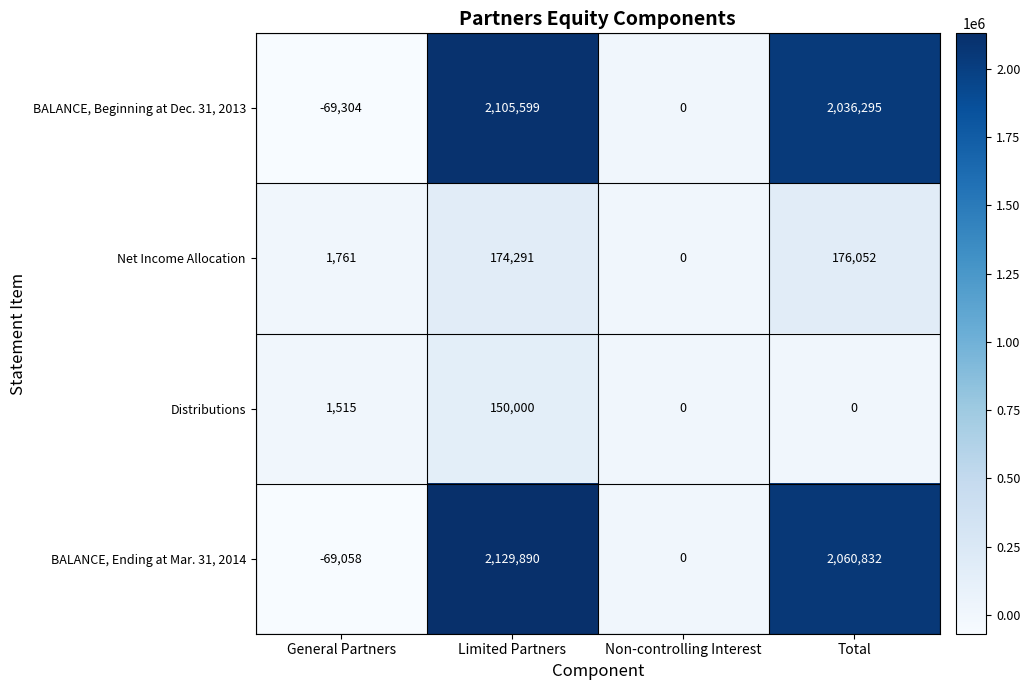

Which category has the lowest value across all series?

General Partners